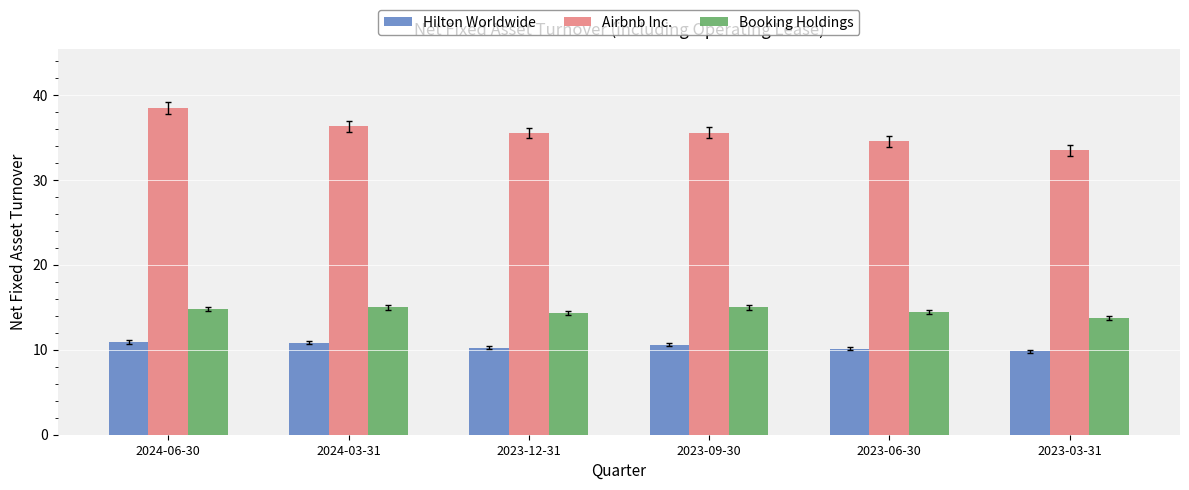

What is the label of the 4th bar from the left?

2023-09-30